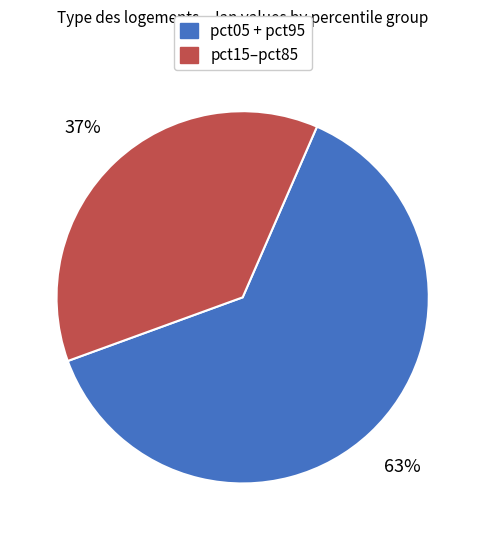

To the nearest percent, what is the average slice percentage?

50%